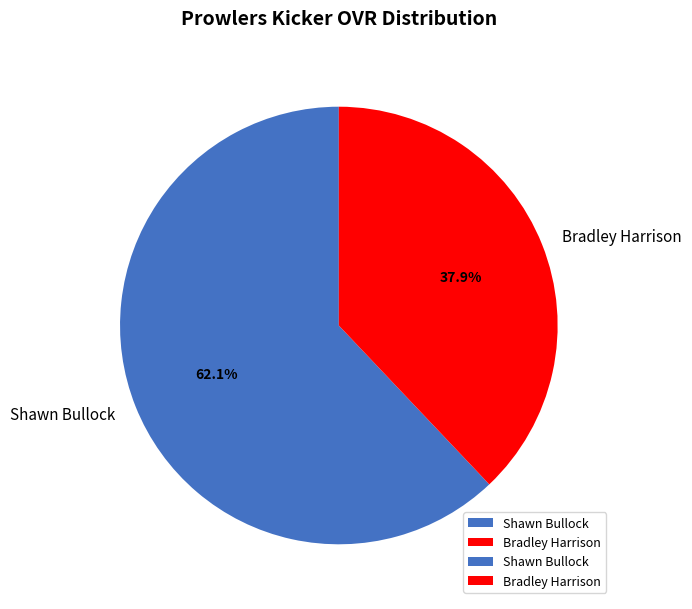

To the nearest percent, what is the difference between the Shawn Bullock and Bradley Harrison slice percentages?

24%